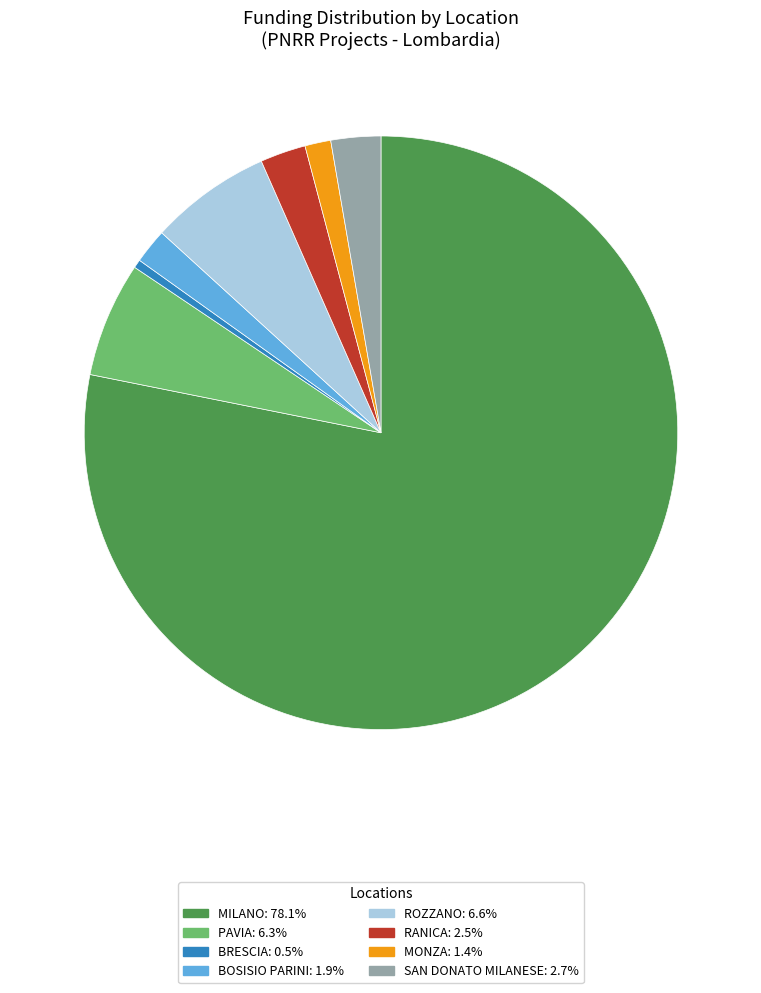

Is it true that PAVIA is 6% of the pie?

True